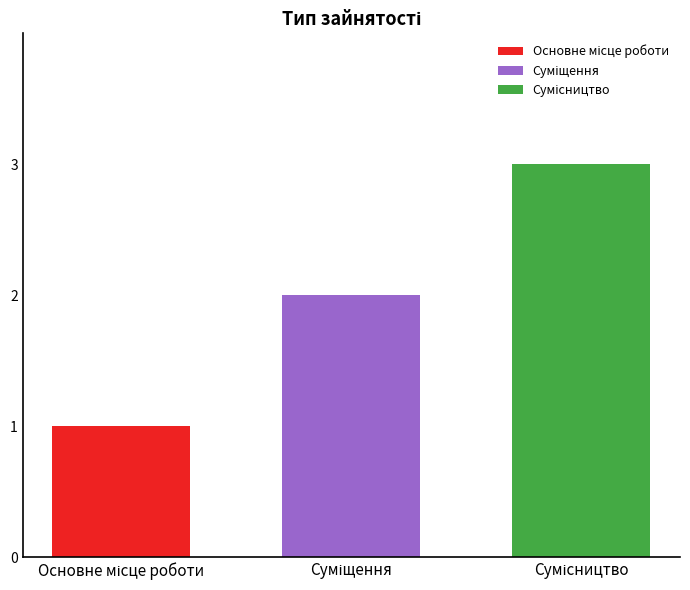

Is it true that Основне місце роботи equals -1 at Суміщення?

False